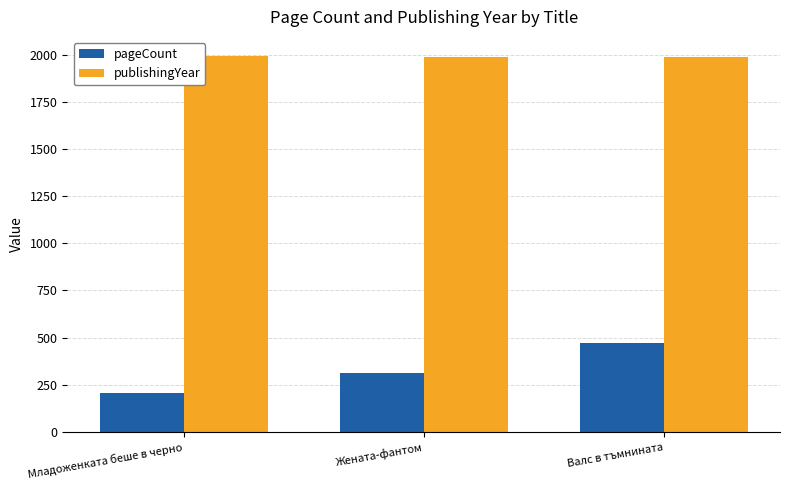

Read the publishingYear value at Младоженката беше в черно.

1994